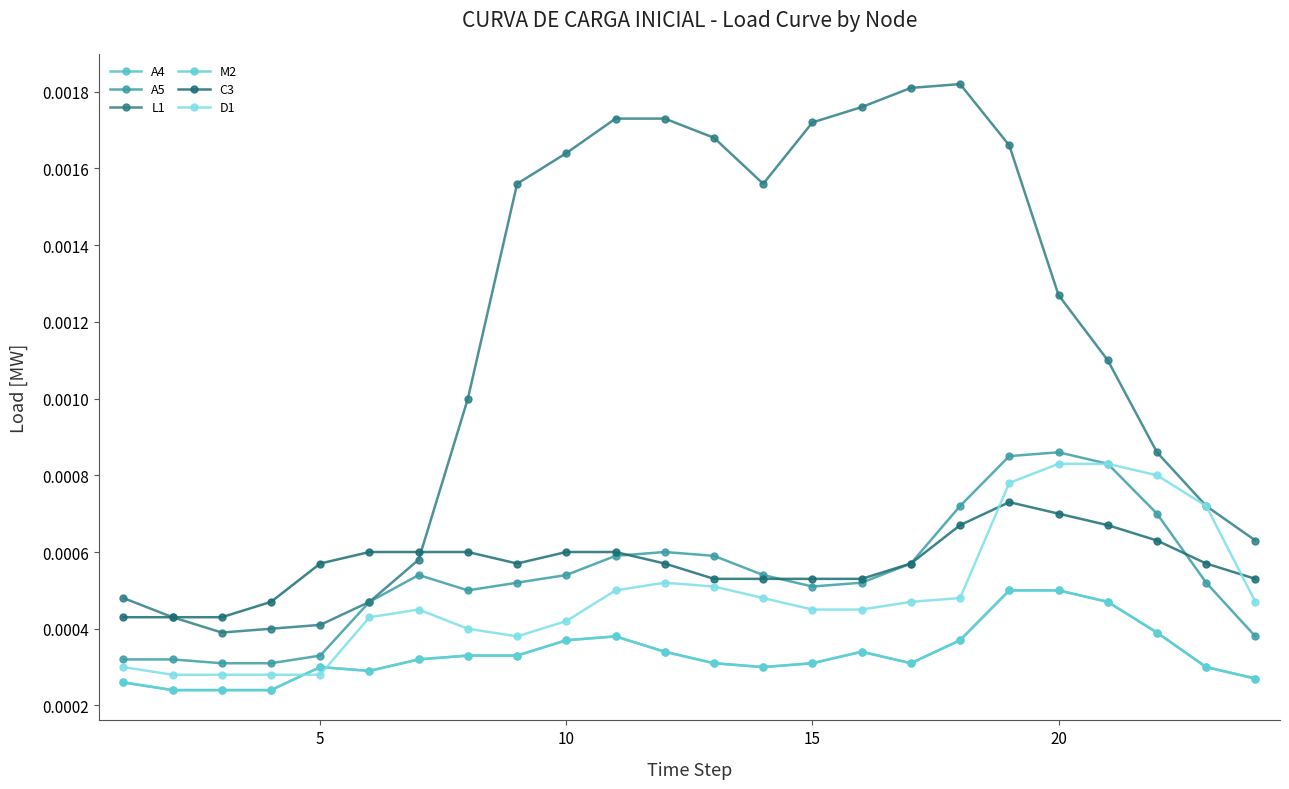

True or false: D1 and L1 cross at least once.

False